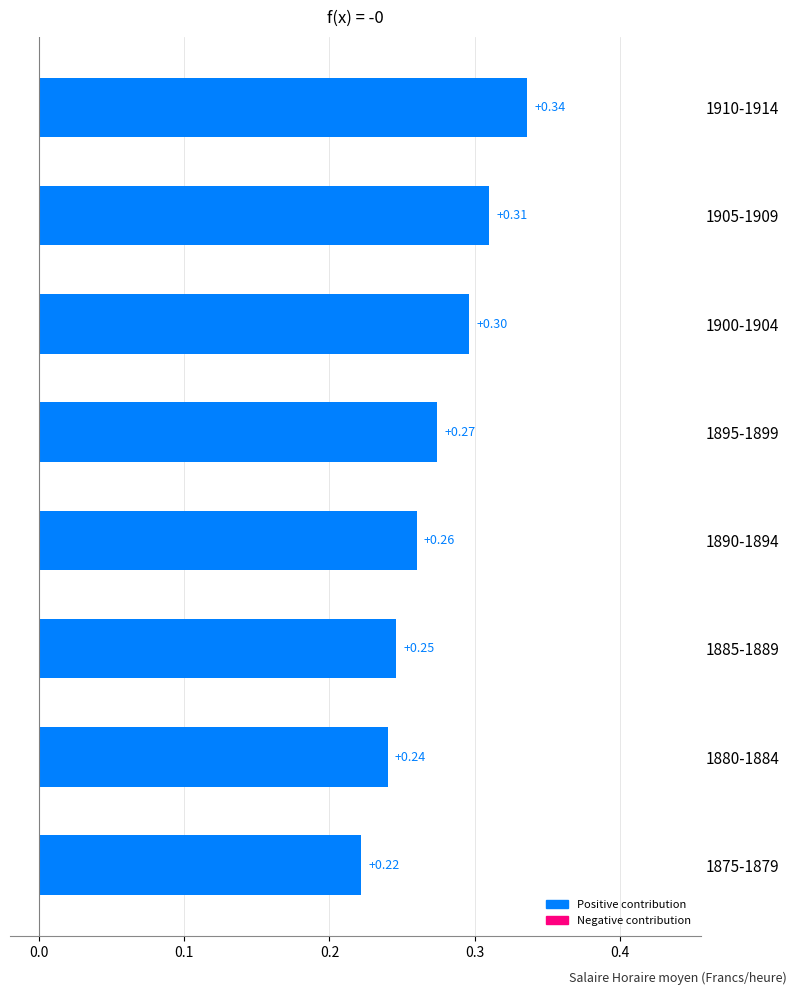

List the labels in order of value, smallest first.

1875-1879, 1880-1884, 1885-1889, 1890-1894, 1895-1899, 1900-1904, 1905-1909, 1910-1914